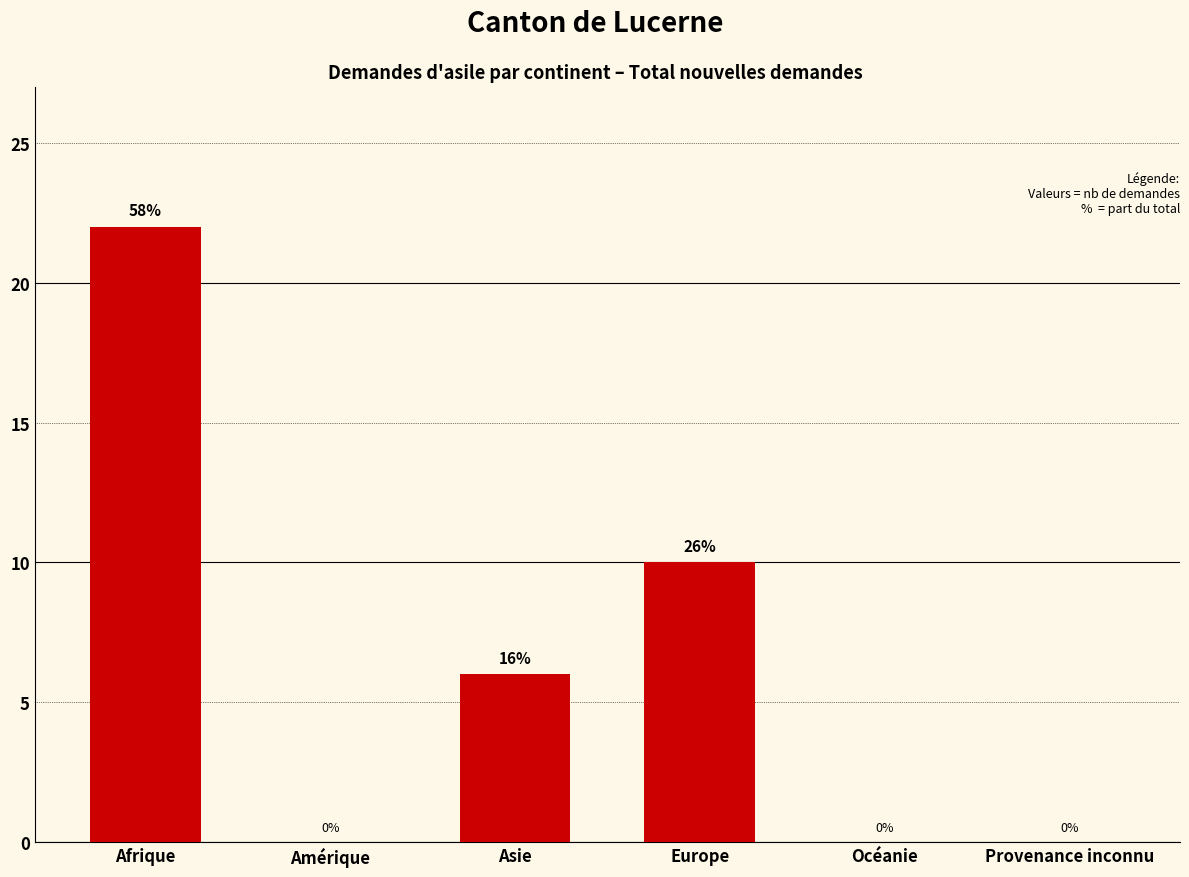

What is the change in value from Amérique to Asie?

+6